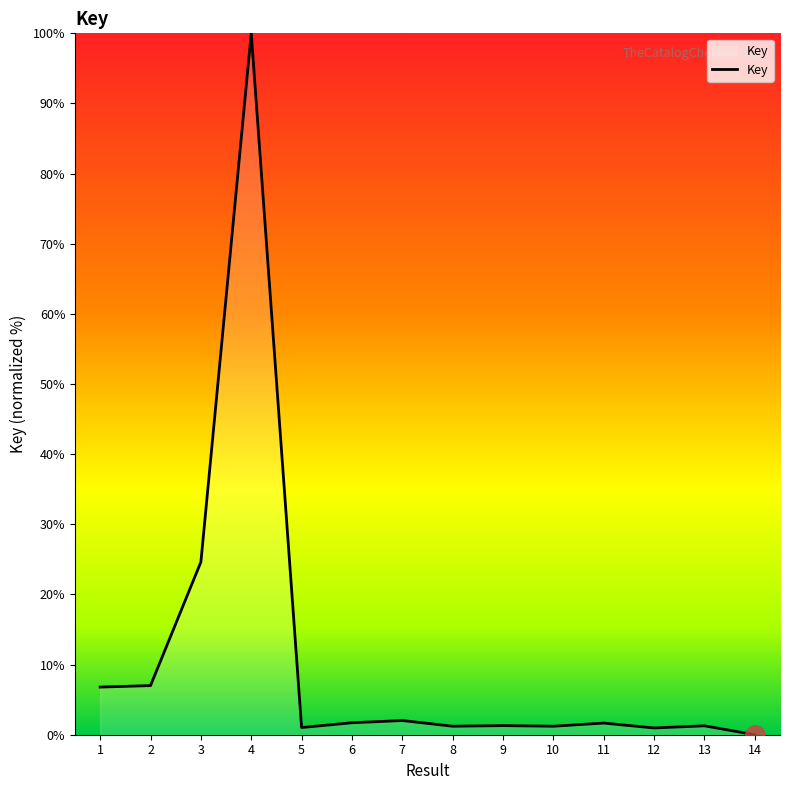

Where does the data first go above 1?

1